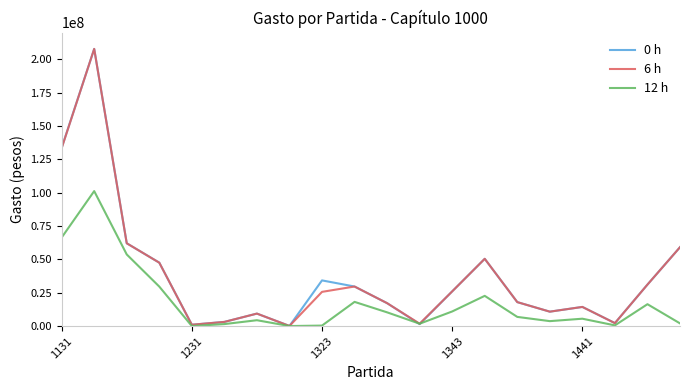

Does the chart have visible grid lines?

No